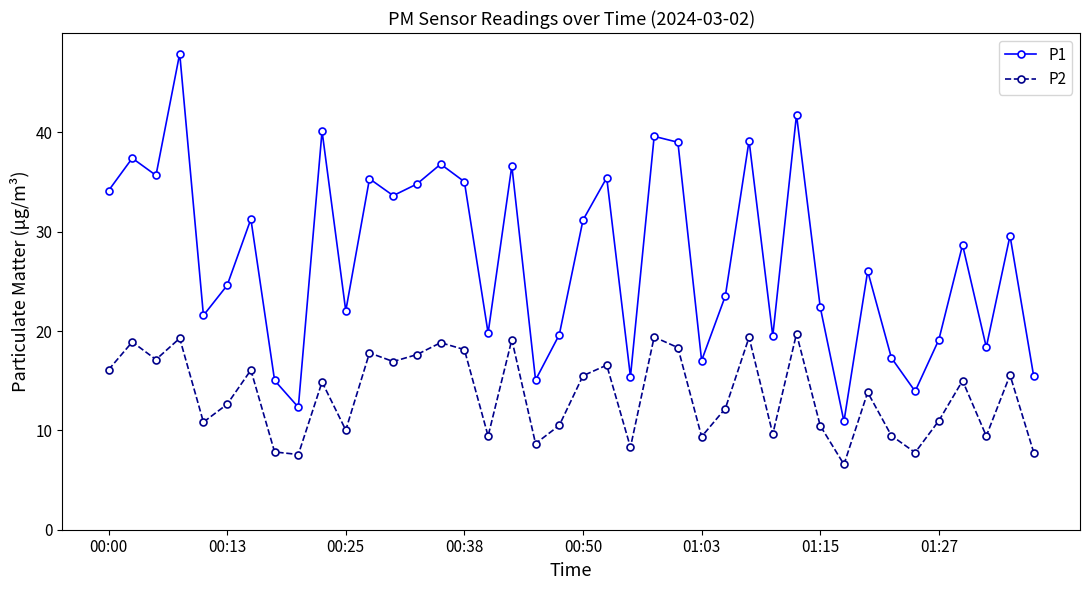

True or false: P1 and P2 intersect in this chart.

False